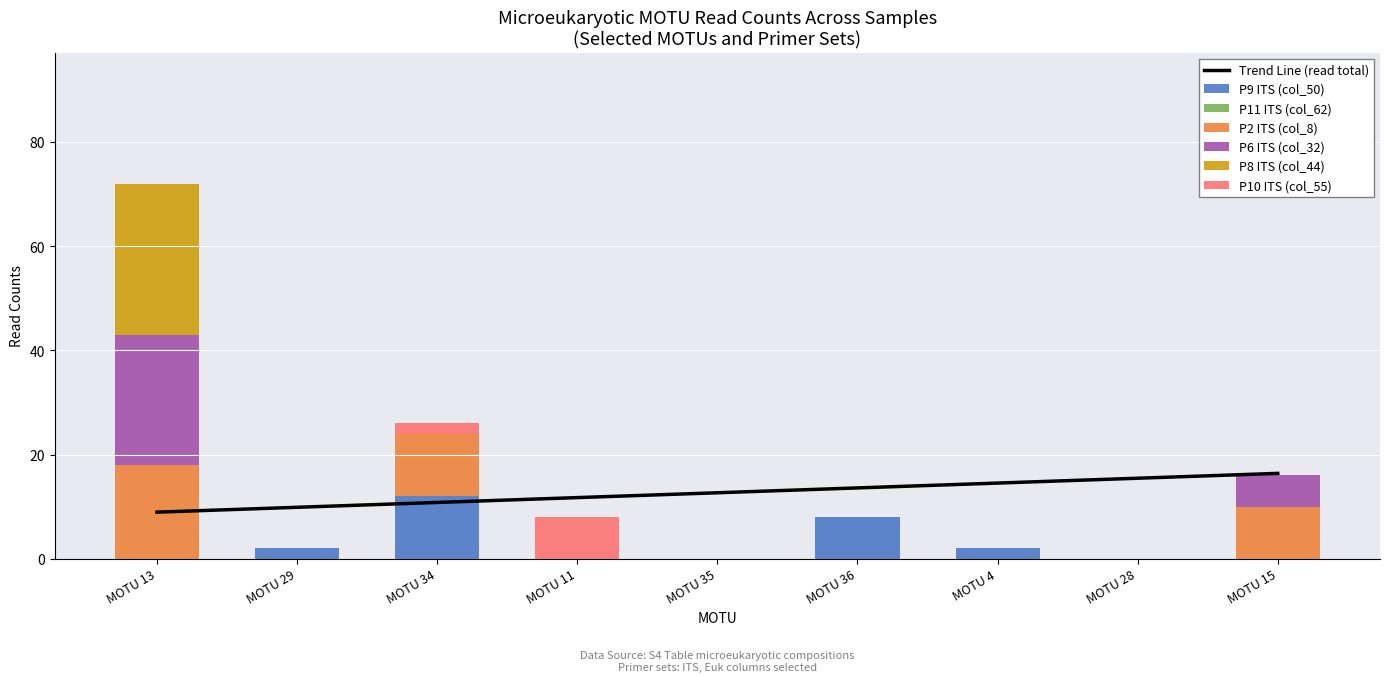

Which category has the highest value in the P6 ITS (col_32) series?

MOTU 13